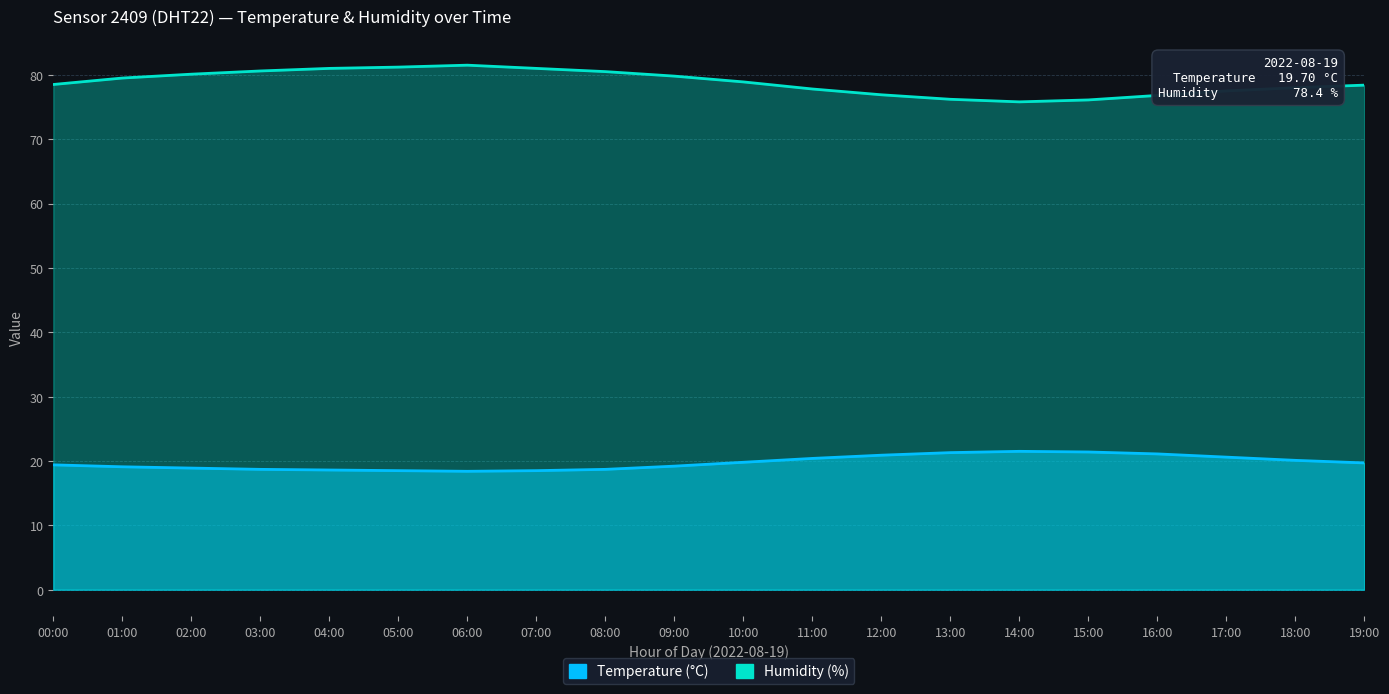

At how many categories does at least one series exceed 63?

20